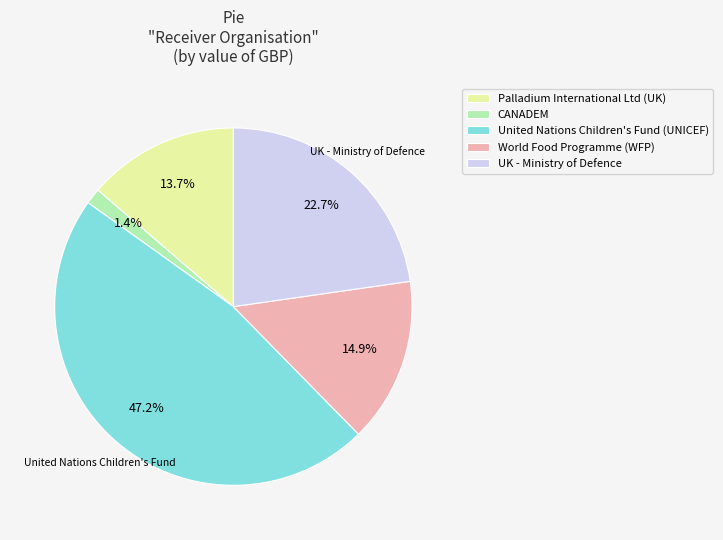

Rank the categories by value from highest to lowest.

United Nations Children's Fund (UNICEF), UK - Ministry of Defence, World Food Programme (WFP), Palladium International Ltd (UK), CANADEM